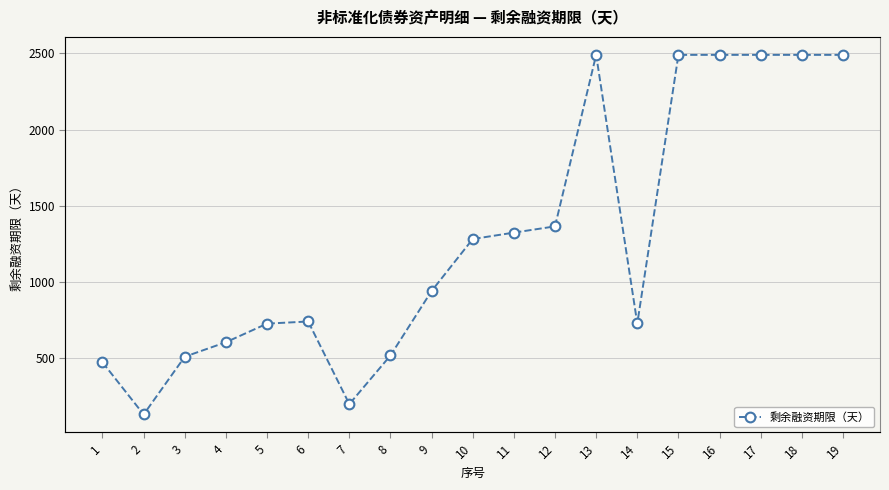

List the labels in order of value, largest first.

13, 15, 16, 17, 18, 19, 12, 11, 10, 9, 6, 14, 5, 4, 8, 3, 1, 7, 2